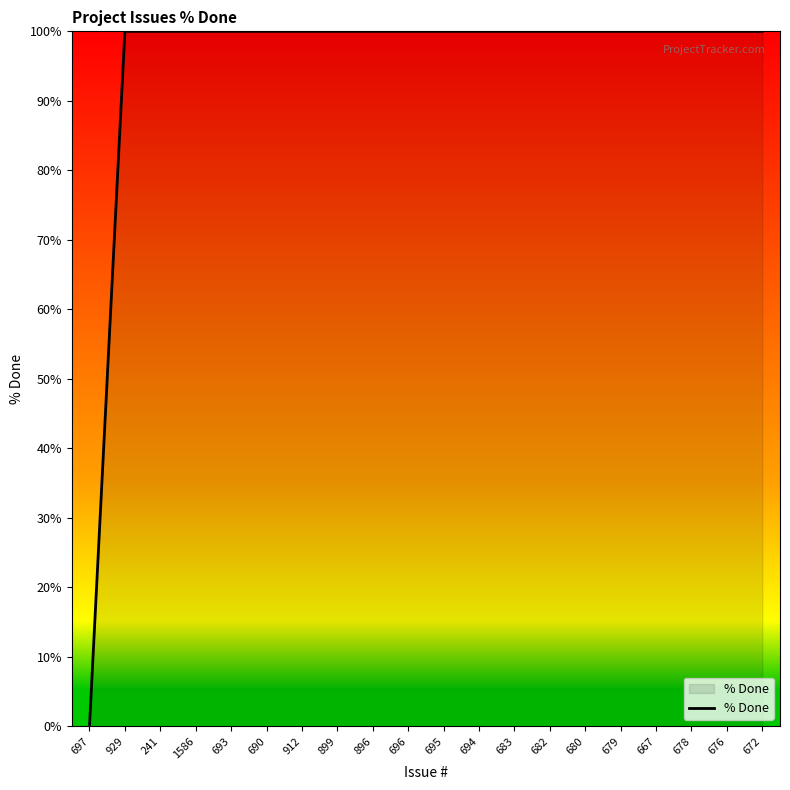

What is the approximate value at 693, to the nearest 50?

100